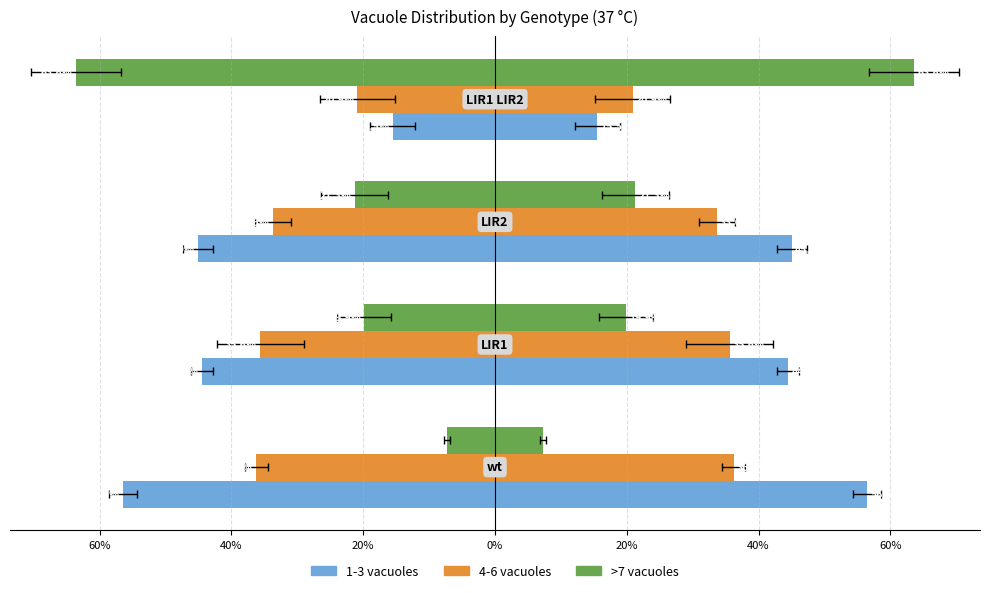

Rank the series at 20% from highest to lowest value.

1-3 vacuoles, 4-6 vacuoles, >7 vacuoles